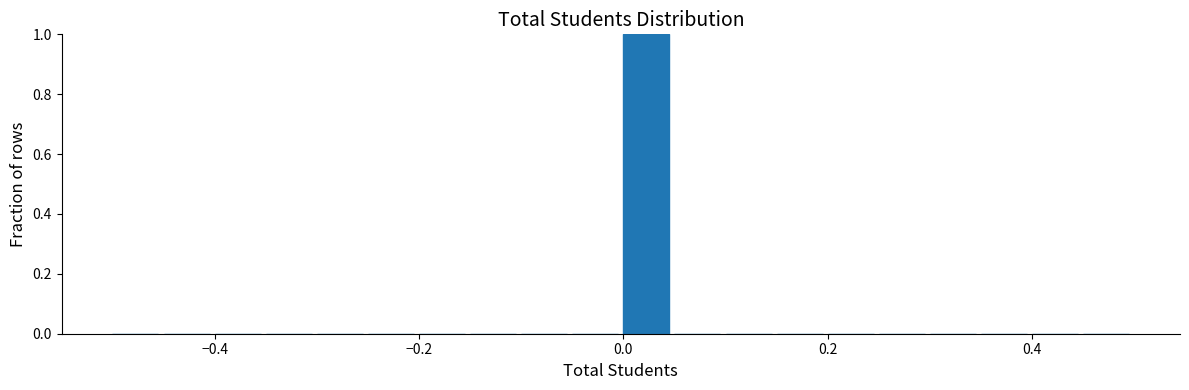

Read against the x-axis, roughly where is the centre of the tallest bar?

0.02